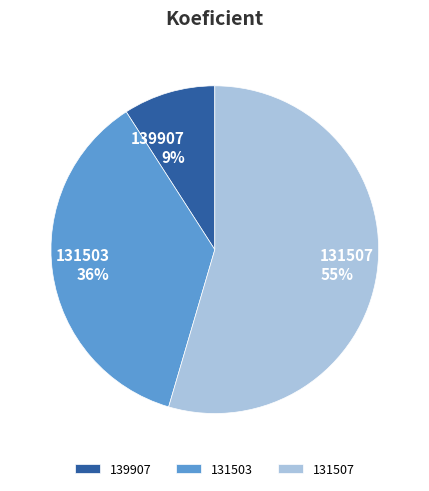

The 131503 slice represents 36% of the pie. True or false?

True